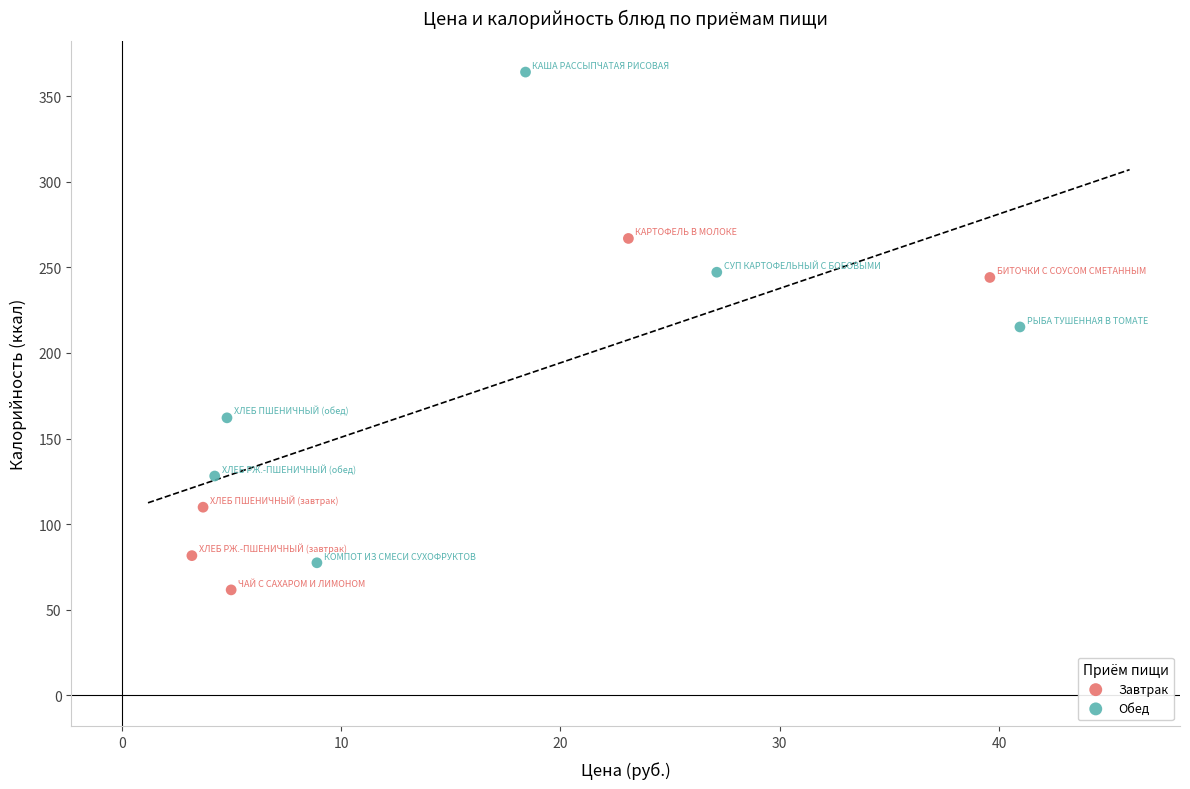

Which series has the widest spread of Y values?

Обед